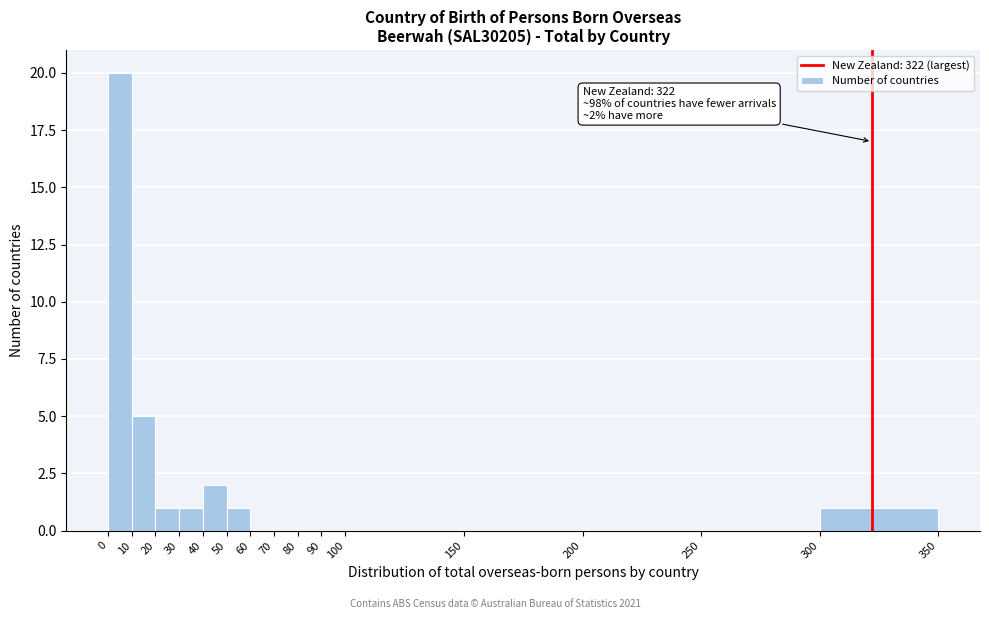

Which range on the x-axis has the tallest bar?

0 to 10